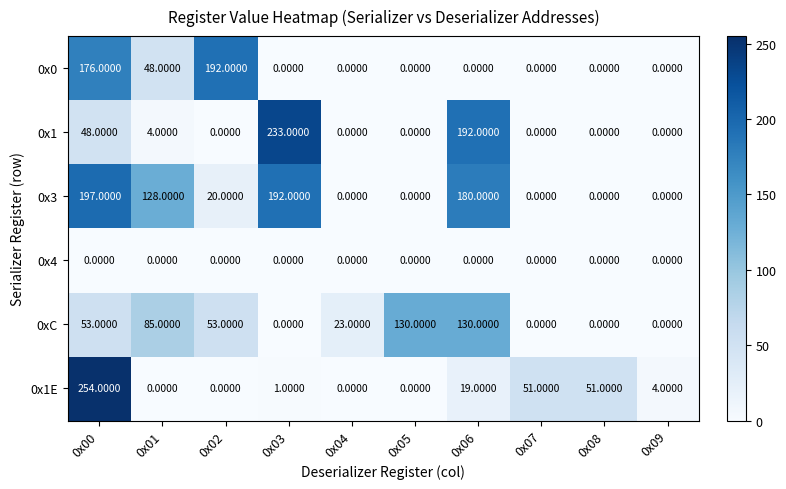

At which category does the chart reach its peak across all series?

0x00